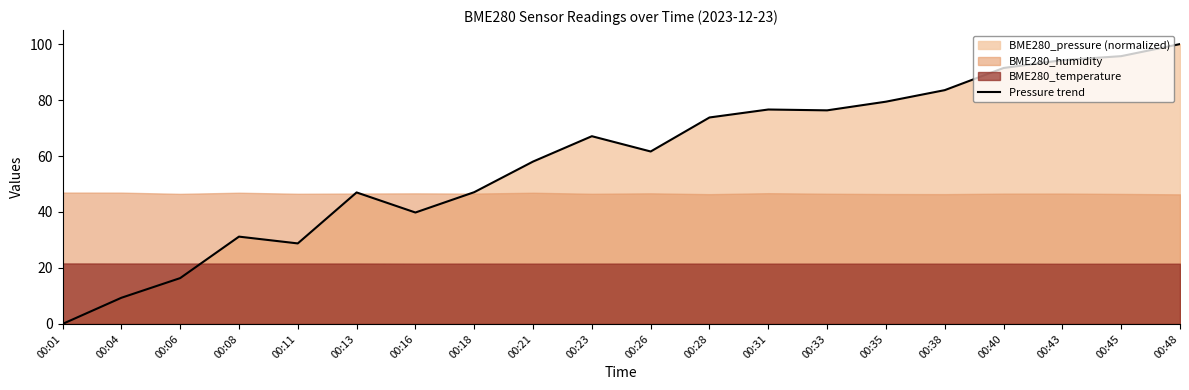

Which category has the lowest value across all series?

00:01